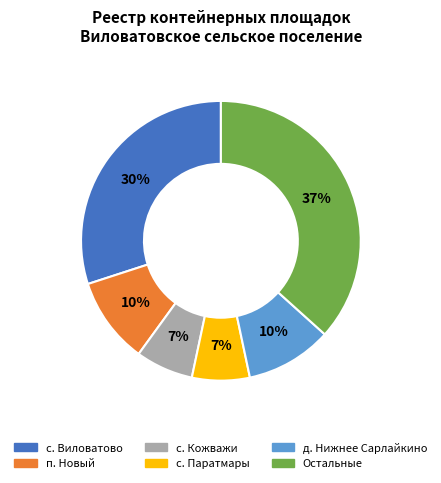

To the nearest percent, what is the difference between the largest and smallest slice percentages?

30%